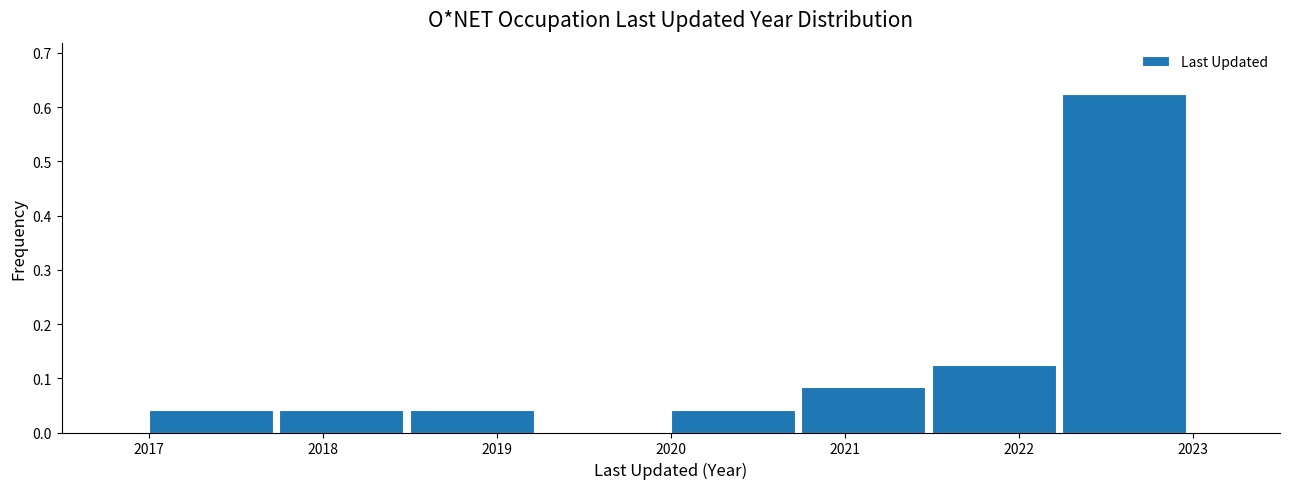

Which range on the x-axis has the tallest bar?

2022.25 to 2023.00